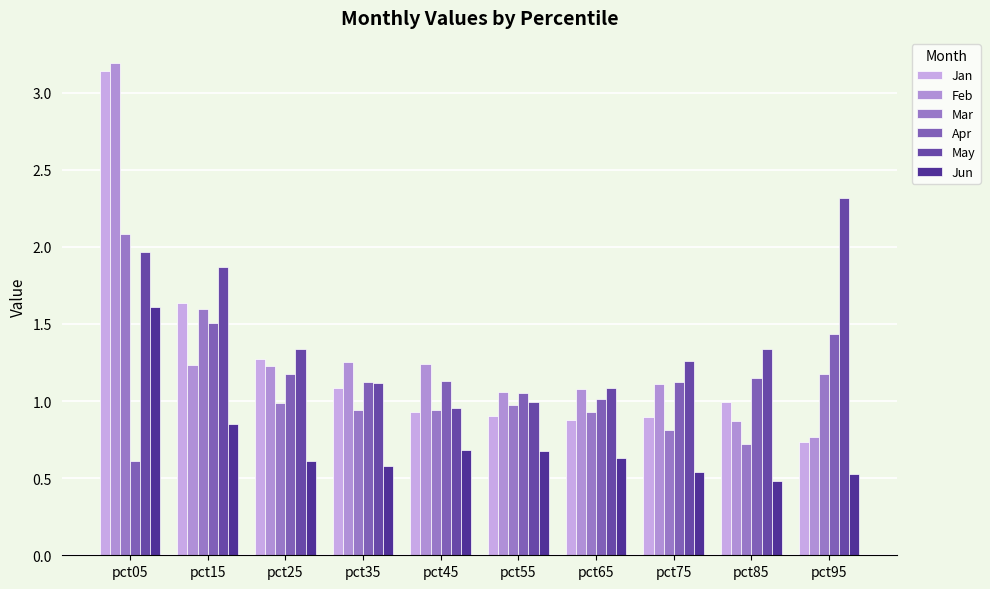

True or false: Apr has a value of 0.6 at pct05.

True